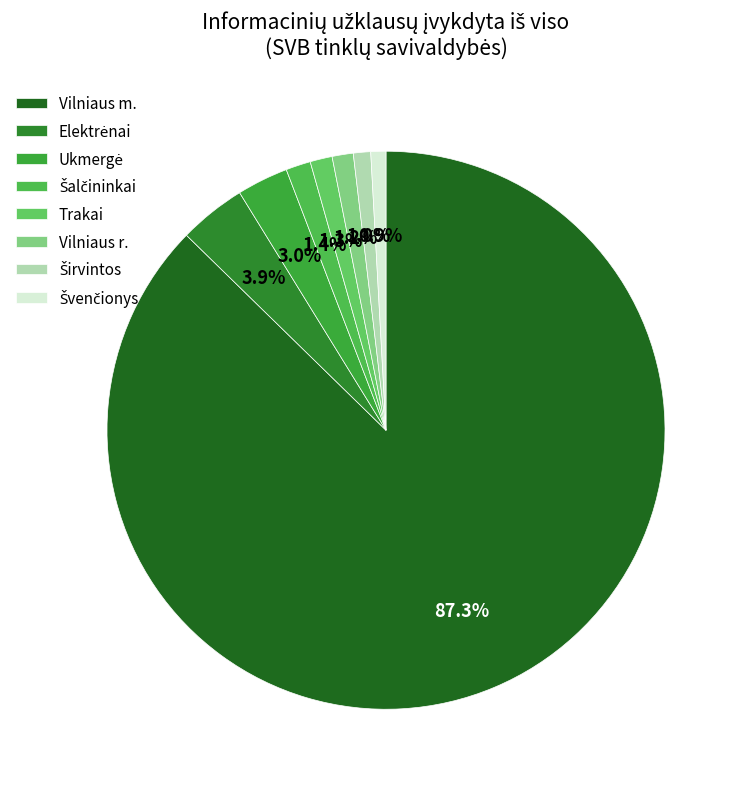

How much of the chart is everything except Elektrėnai?

96.1%